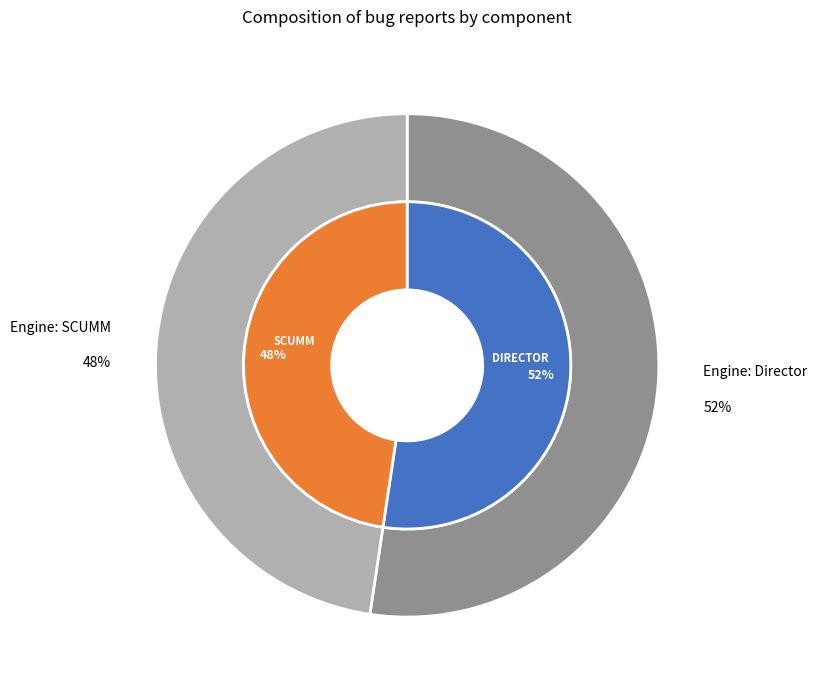

The 1 slice represents 48% of the pie. True or false?

True